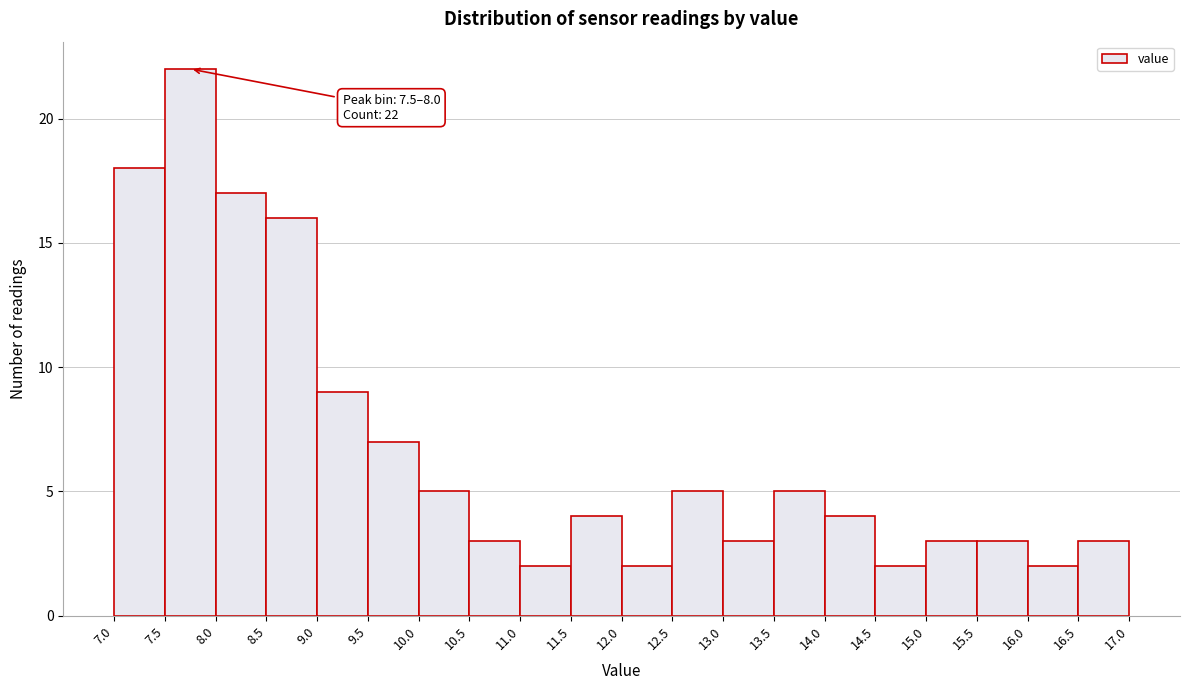

Over which range of the x-axis is the bar tallest?

7.5 to 8.0